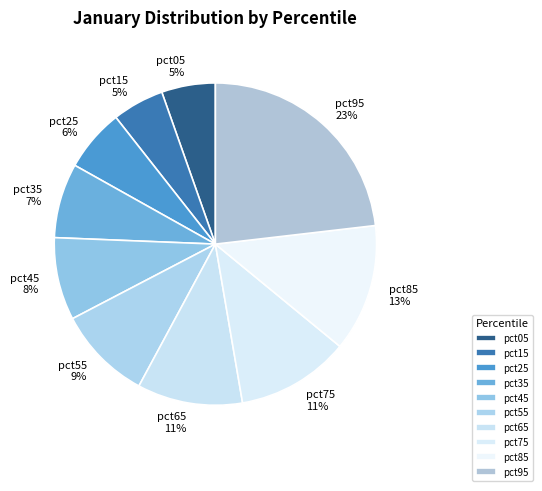

Count the number of slices in the pie.

10